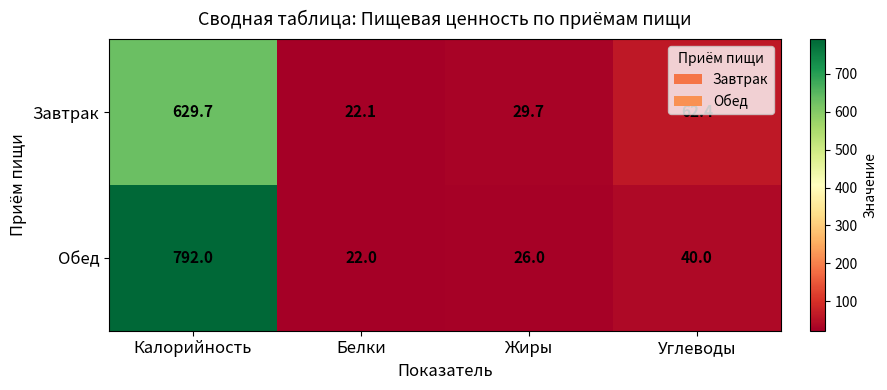

Rank the series at Белки from highest to lowest value.

Завтрак, Обед